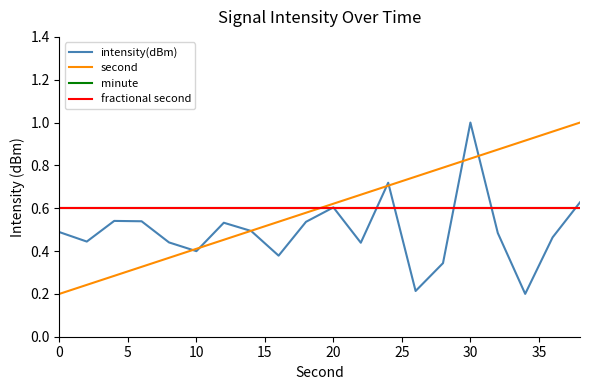

How many lines are shown in the chart?

4